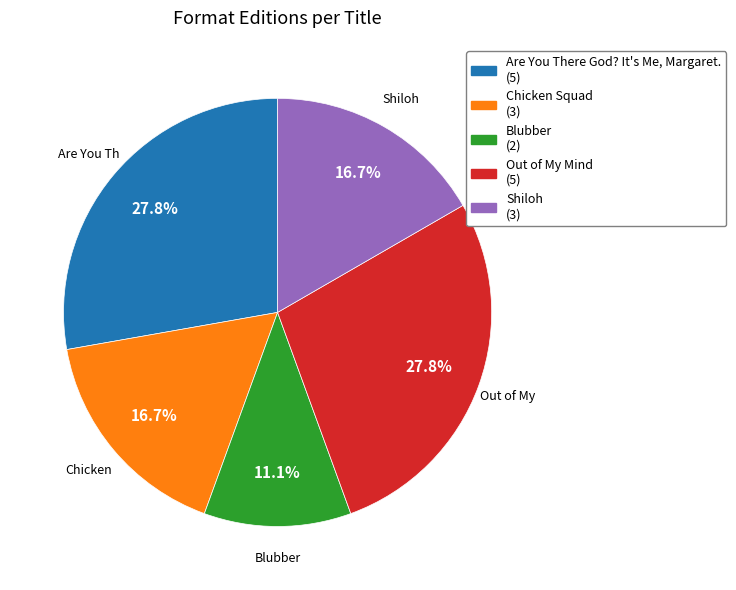

To the nearest percent, what is the difference between the largest and smallest slice percentages?

17%